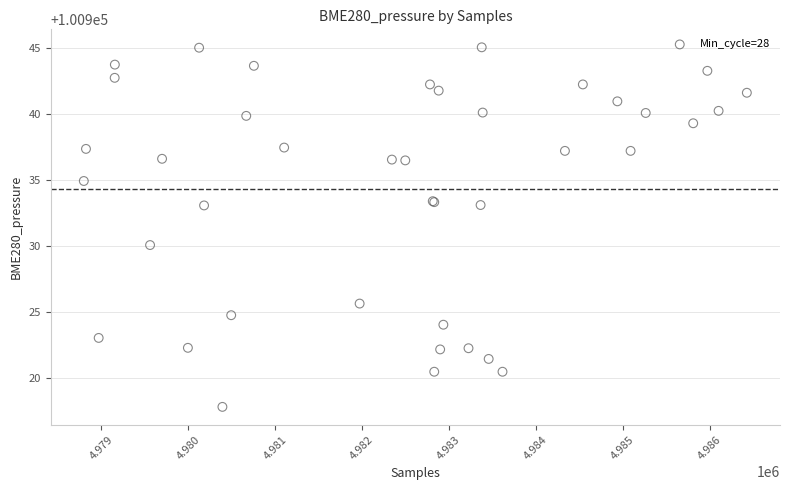

What Y value in the scatter plot is closest to 100931?

100930.1